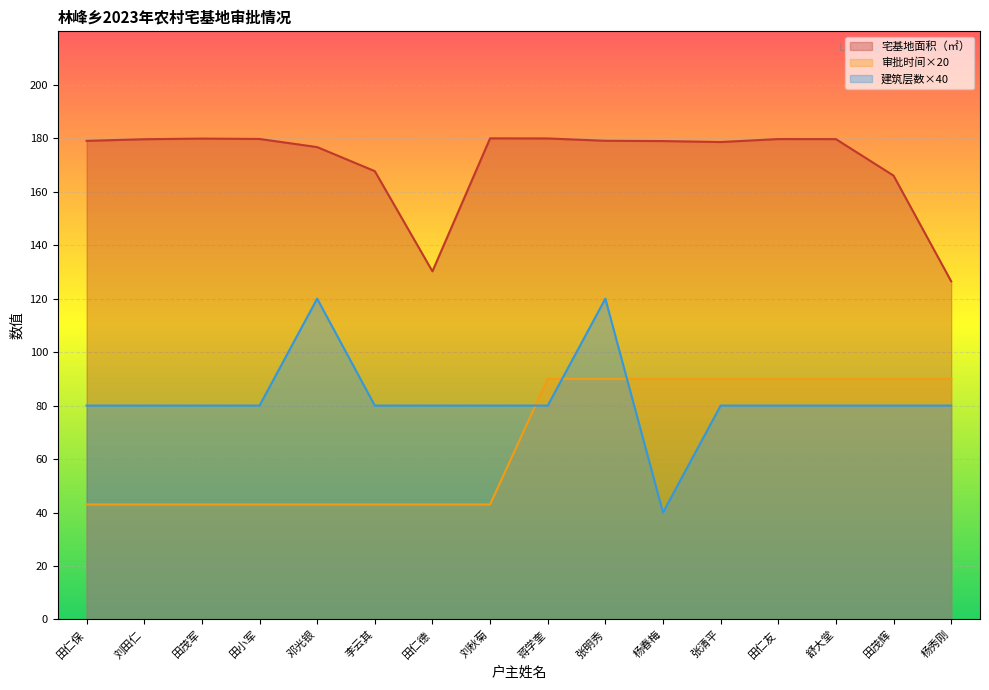

The 宅基地面积（㎡） series shows 179.9 at 田茂军. True or false?

True